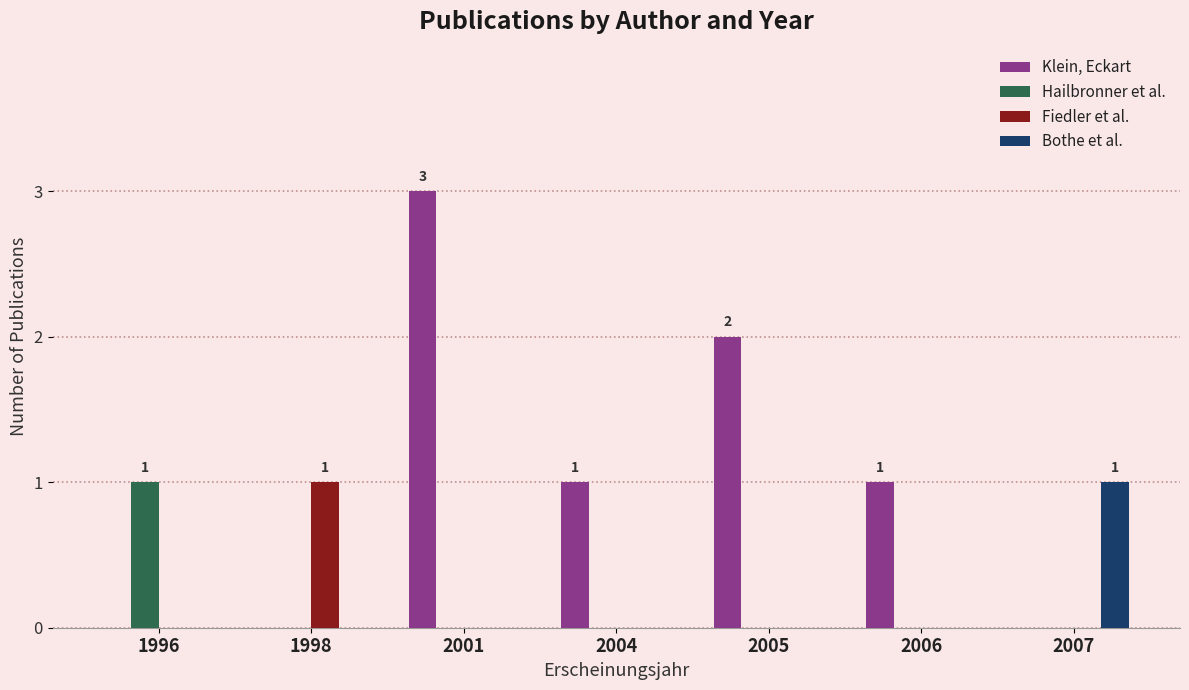

Count the number of data series in this chart.

4